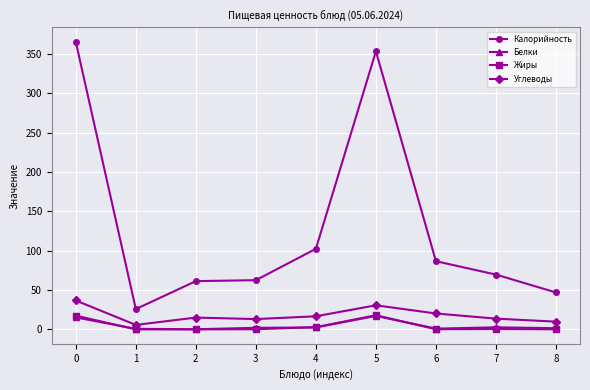

How many data points in Калорийность are less than 69?

4